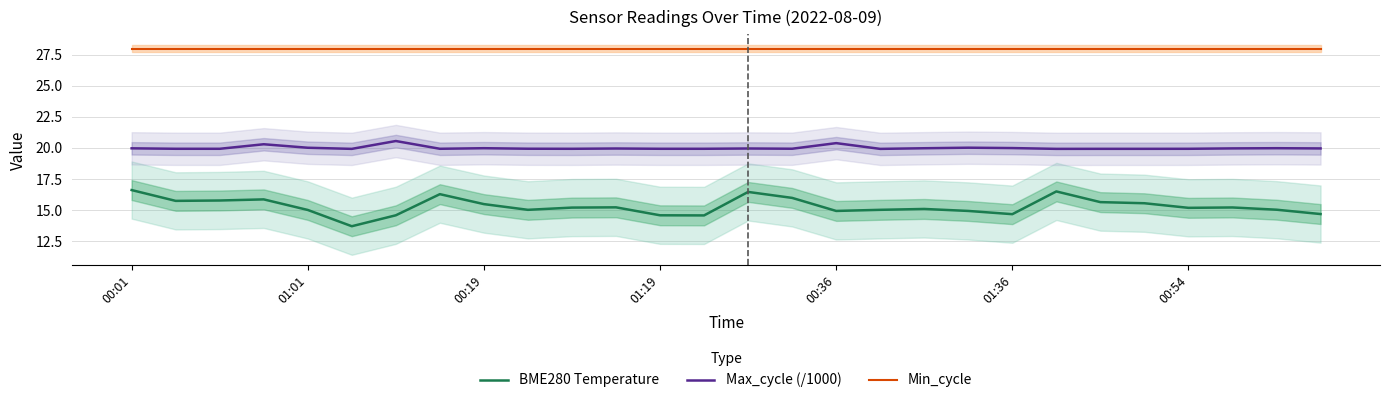

At which category is the sum across all series the highest?

00:01